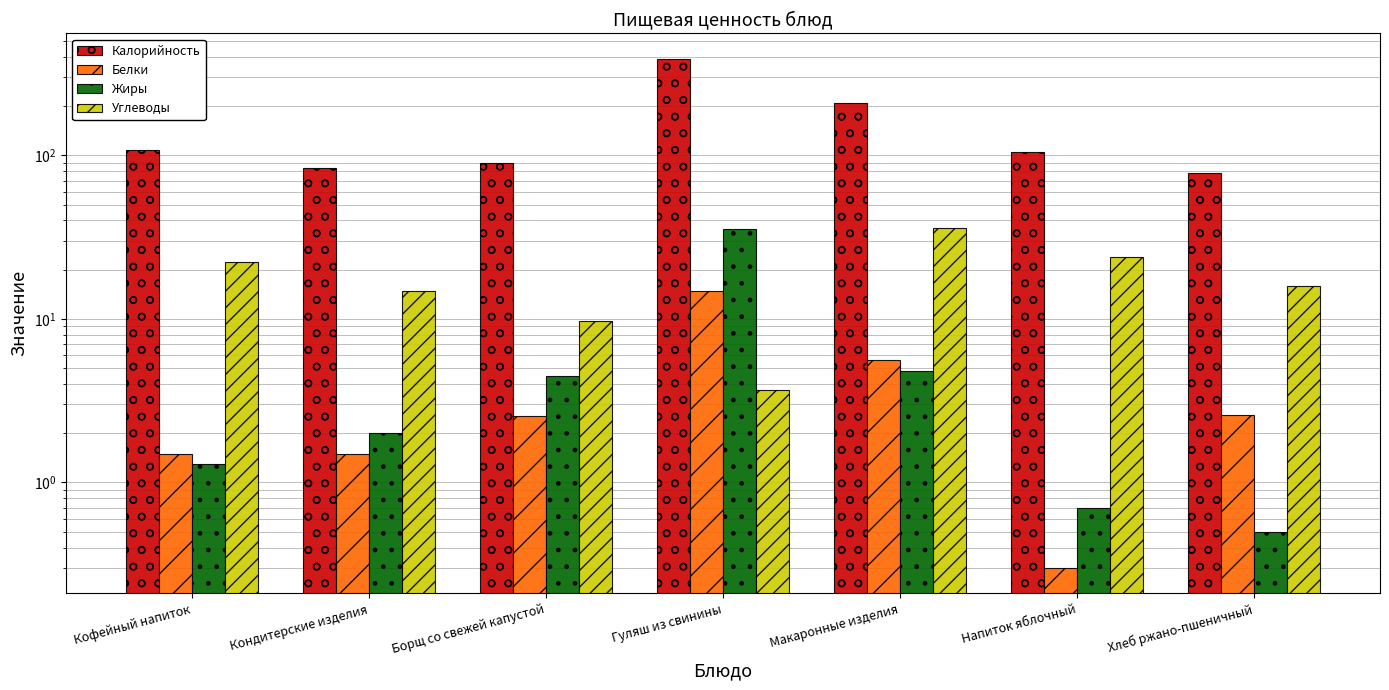

Which series has the largest range (max minus min)?

Калорийность